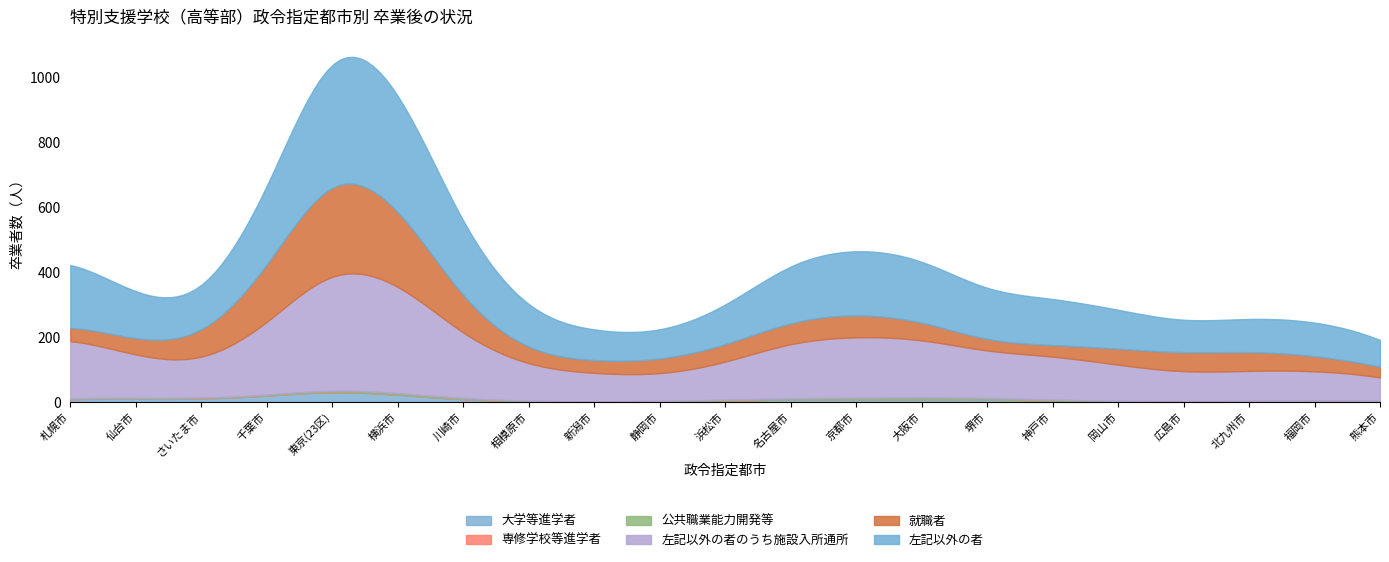

At 神戸市, list the series in order from largest to smallest.

左記以外の者, 左記以外の者のうち施設入所通所, 就職者, 公共職業能力開発等, 大学等進学者, 専修学校等進学者